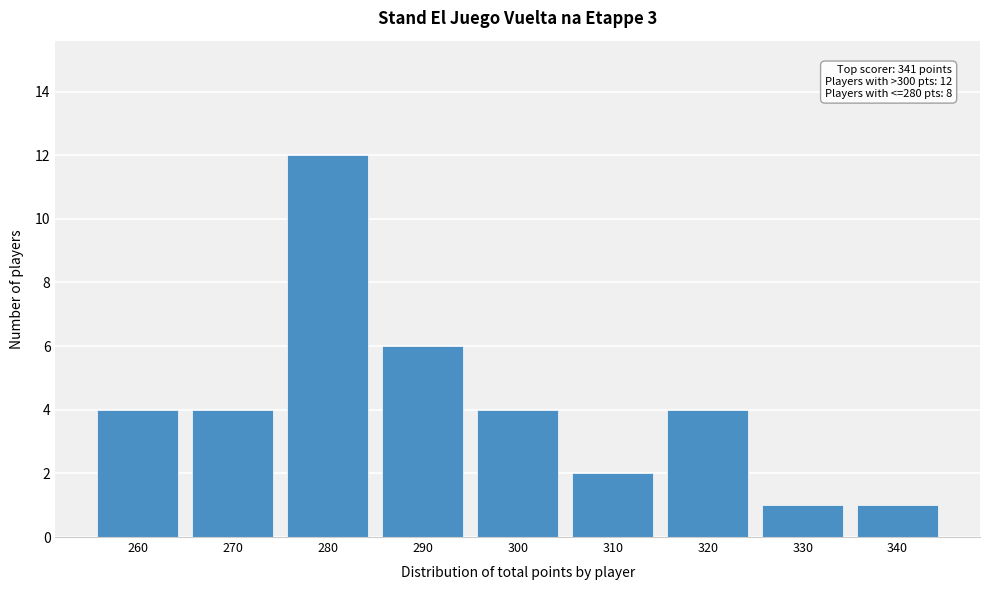

Reading right to left, what are all the values shown in this chart?

340=1	330=1	320=4	310=2	300=4	290=6	280=12	270=4	260=4